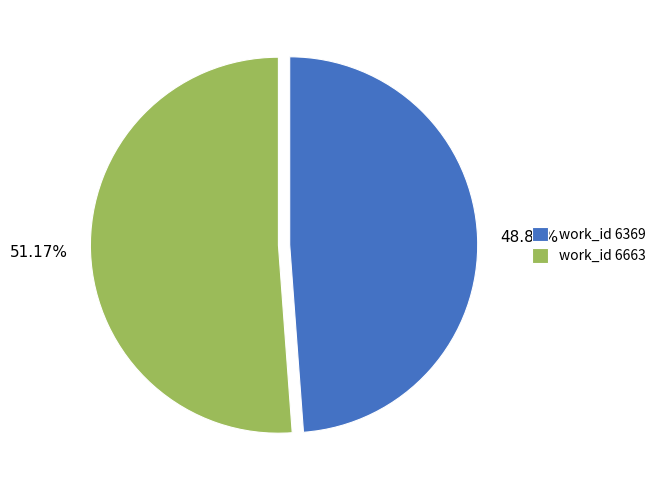

Is there any slice that represents more than half of the pie?

Yes